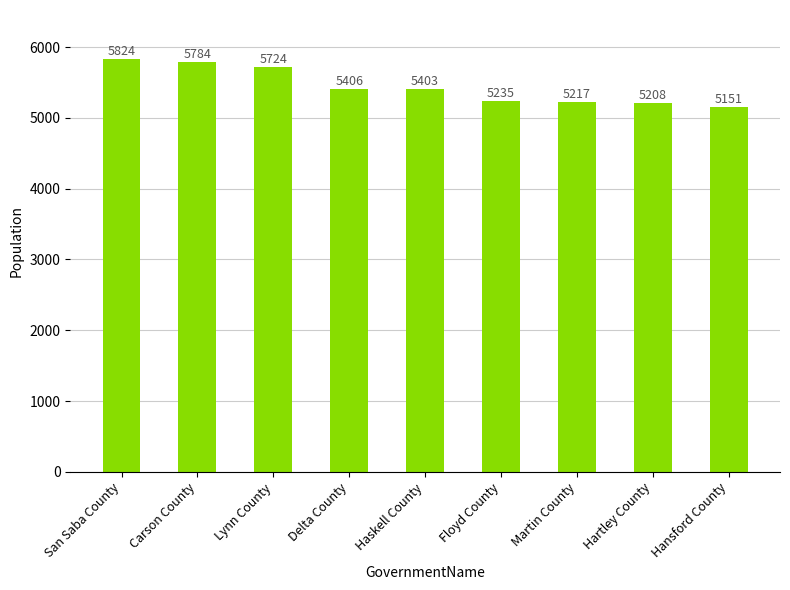

Which label corresponds to the smallest value in the chart?

Hansford County